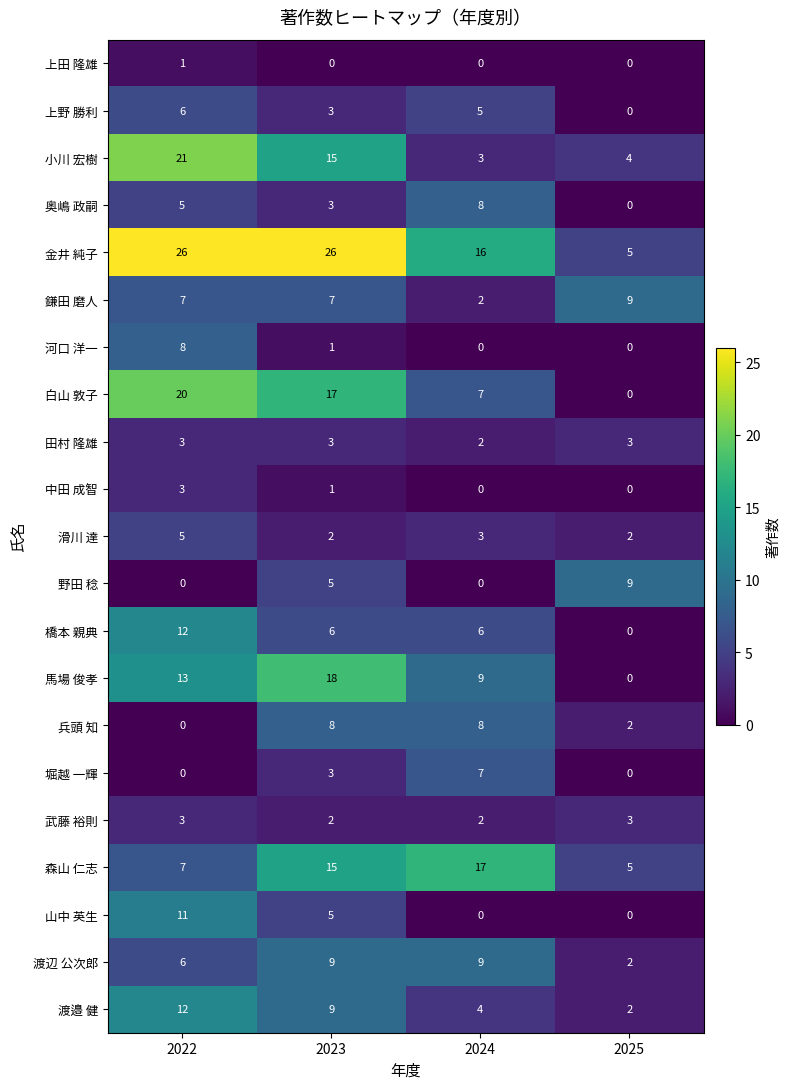

At which category is the sum across all series the highest?

2022